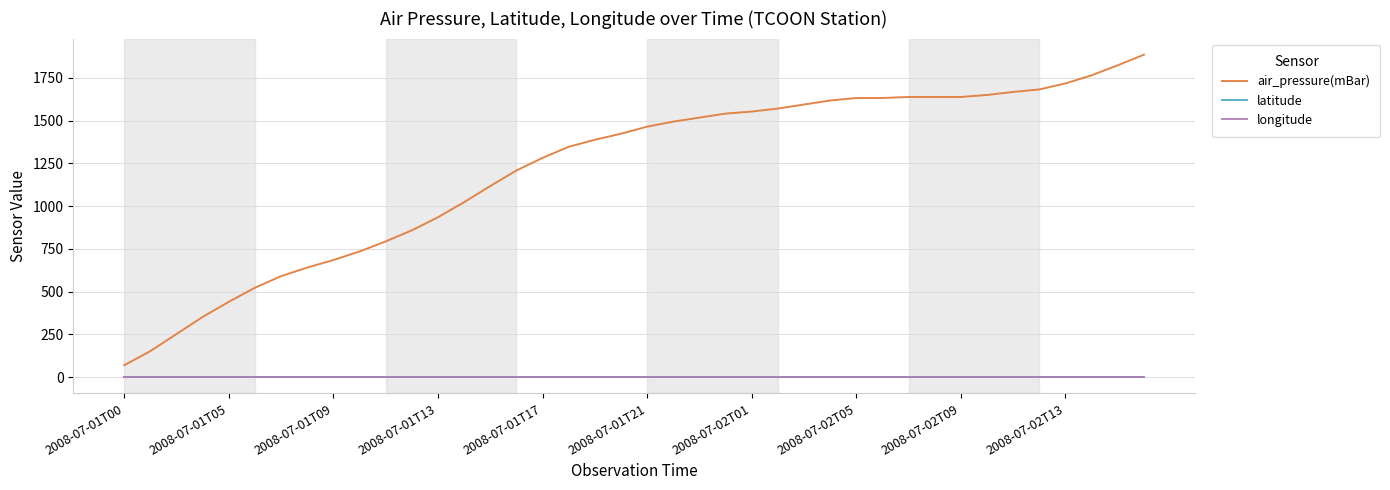

Does the chart display data point markers on the line(s)?

No